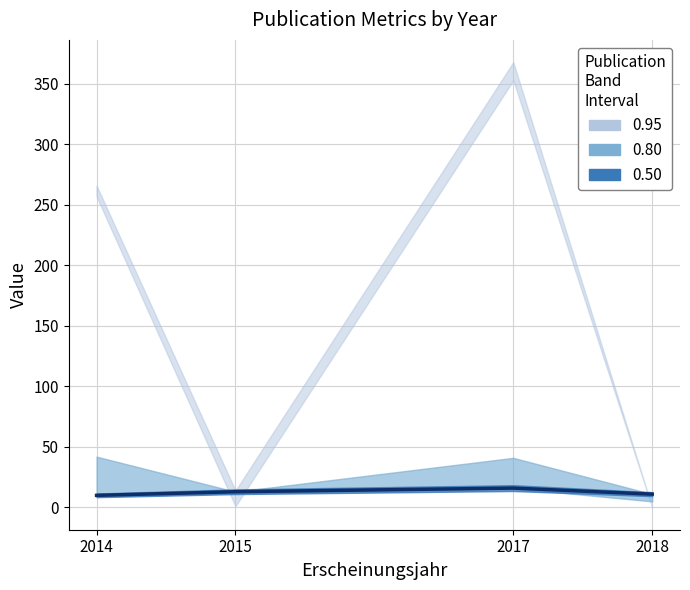

True or false: there are more than 0 points higher than both neighbors.

True